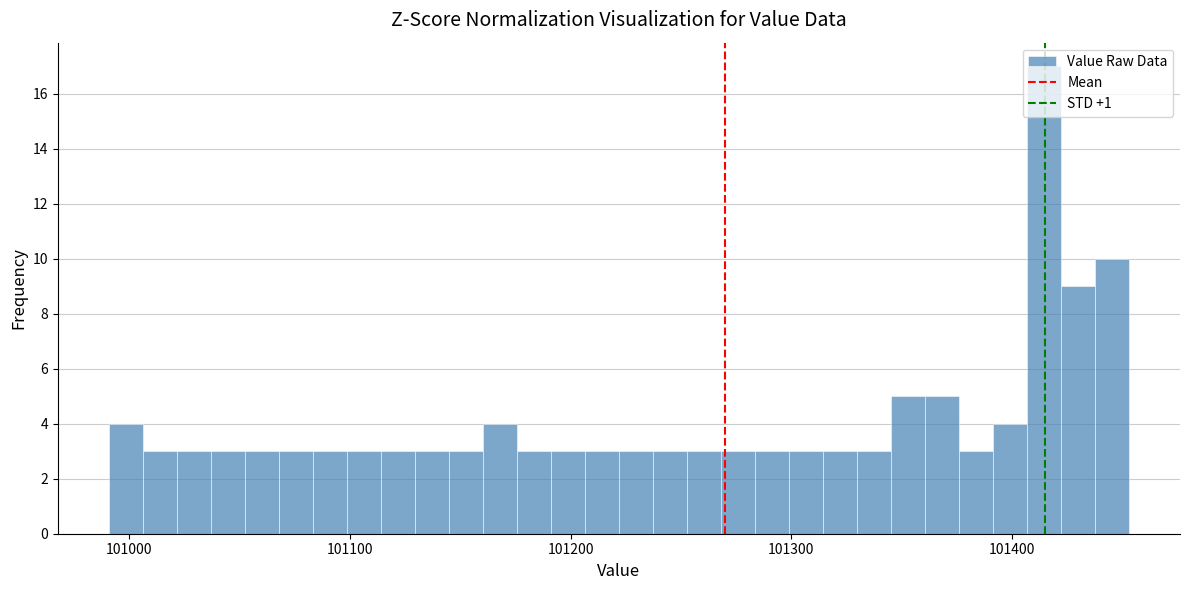

Read against the x-axis, roughly where is the centre of the tallest bar?

101410